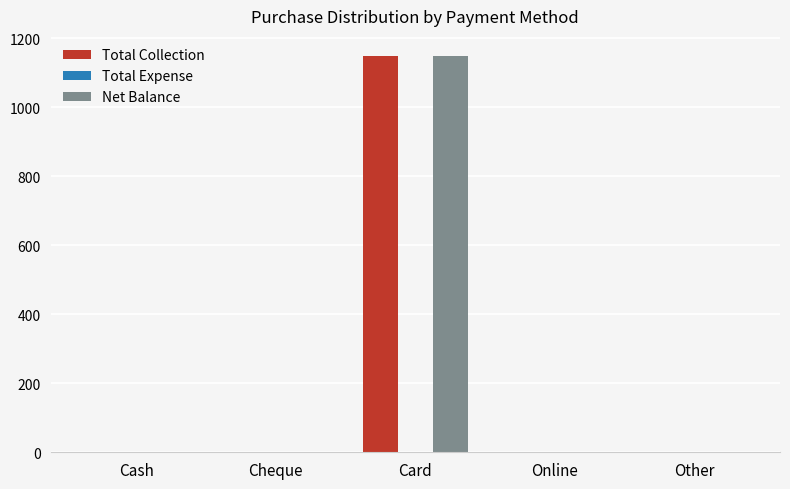

What is the sum of all Net Balance values?

1150